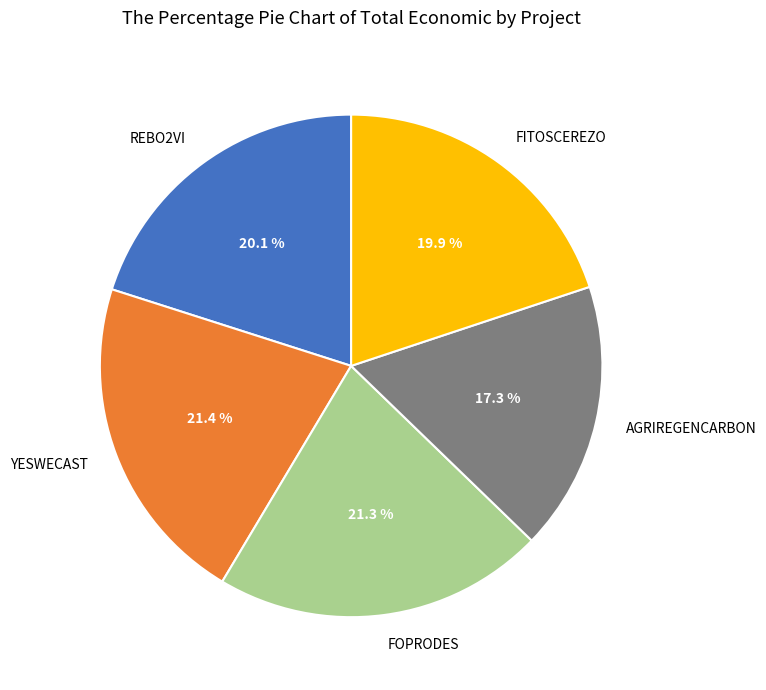

Which category has the smallest portion of the pie?

AGRIREGENCARBON